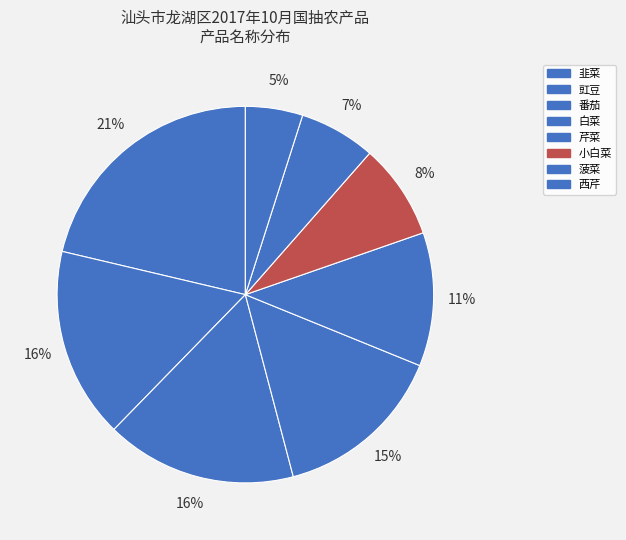

Which category has the smallest portion of the pie?

西芹